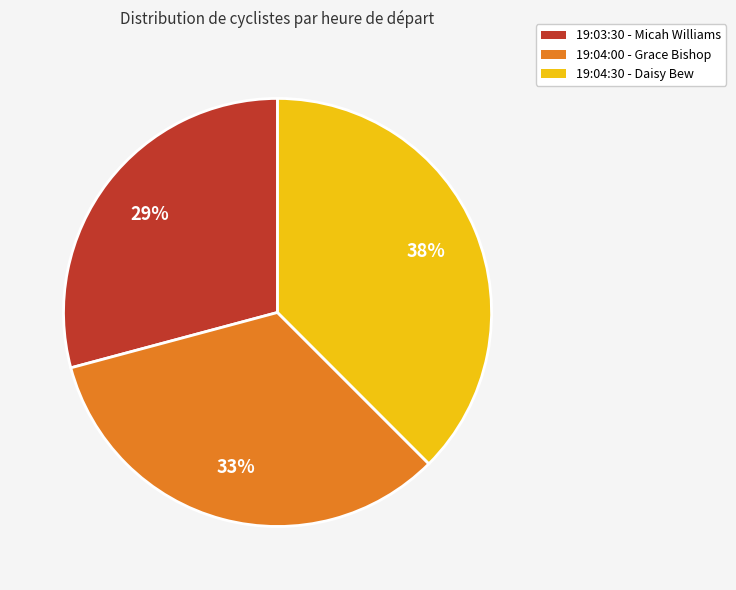

Do 19:04:30 - Daisy Bew and 19:04:00 - Grace Bishop together represent more than half of the pie?

Yes